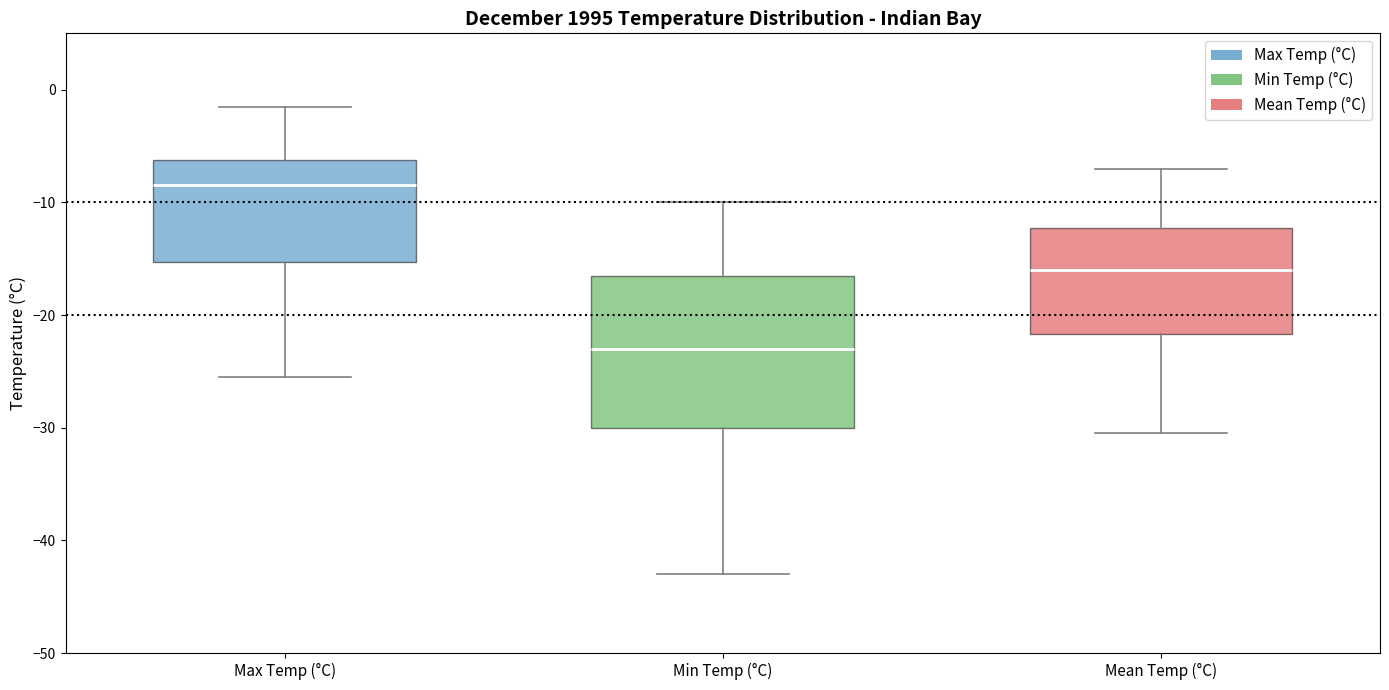

Where does the lower whisker of the box for Min Temp (°C) end on the y-axis? The values are not printed on the chart, so give them approximately, as read against the axis.

-43